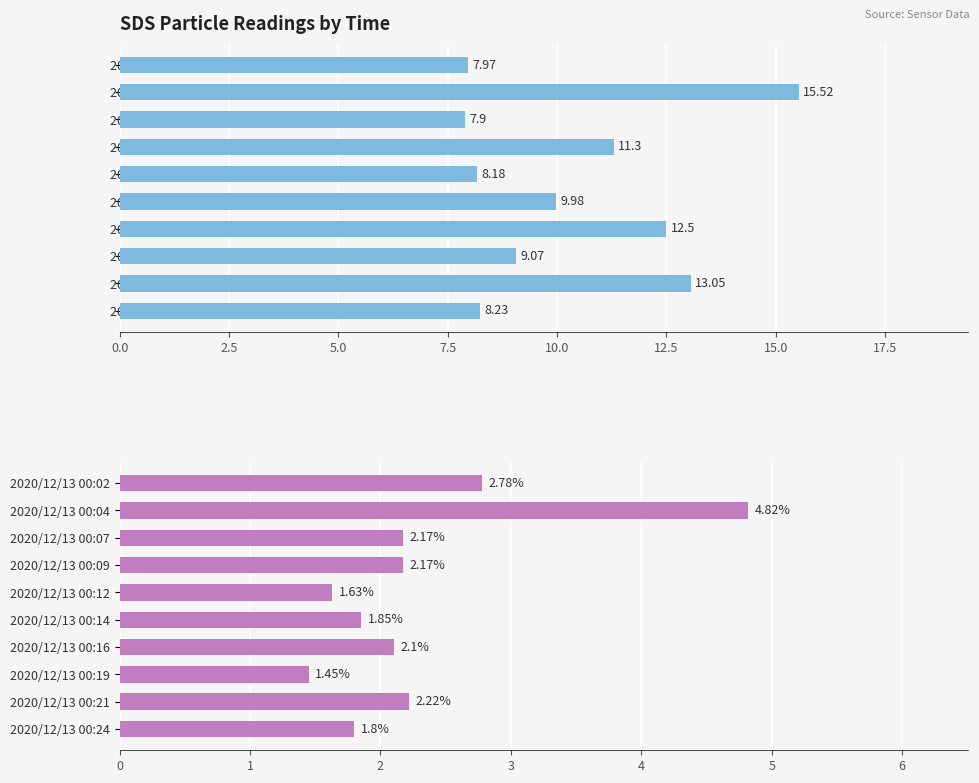

What is the sum of all SDS_P1 values?

103.7